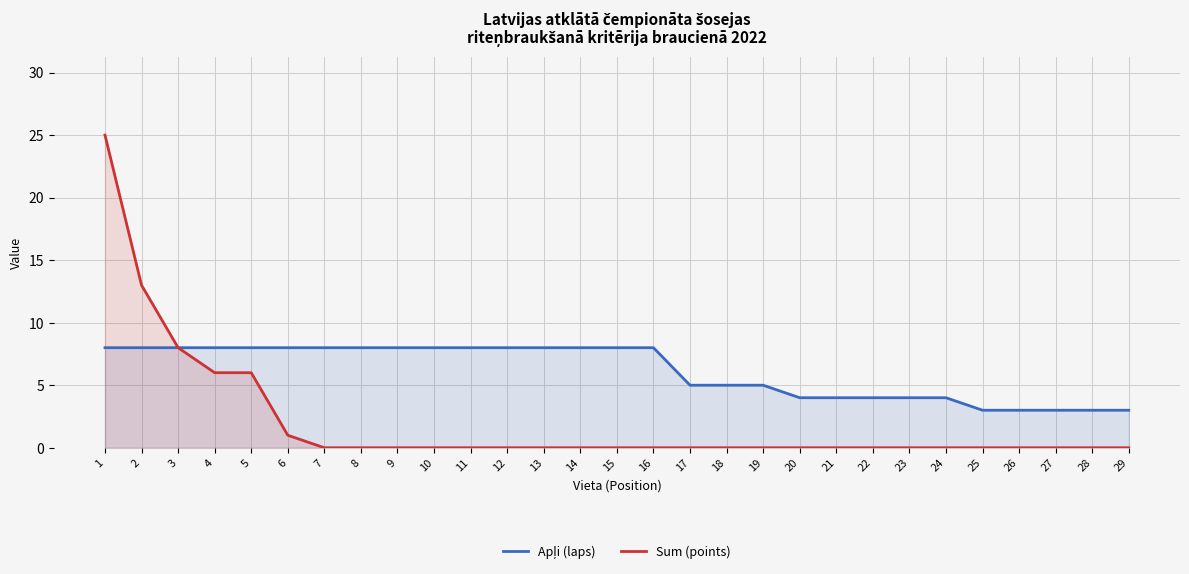

Count the Apļi (laps) values in the range 4 to 8.

24